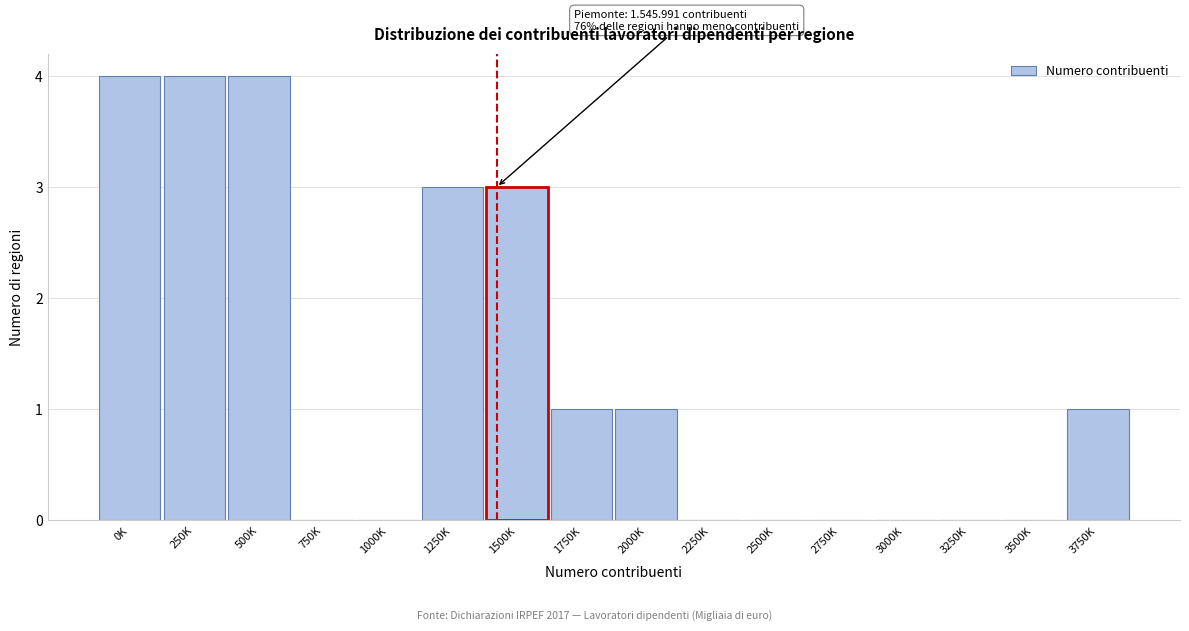

Reading left to right, transcribe all the data shown in this chart.

0K=4	250K=4	500K=4	750K=0	1000K=0	1250K=3	1500K=3	1750K=1	2000K=1	2250K=0	2500K=0	2750K=0	3000K=0	3250K=0	3500K=0	3750K=1